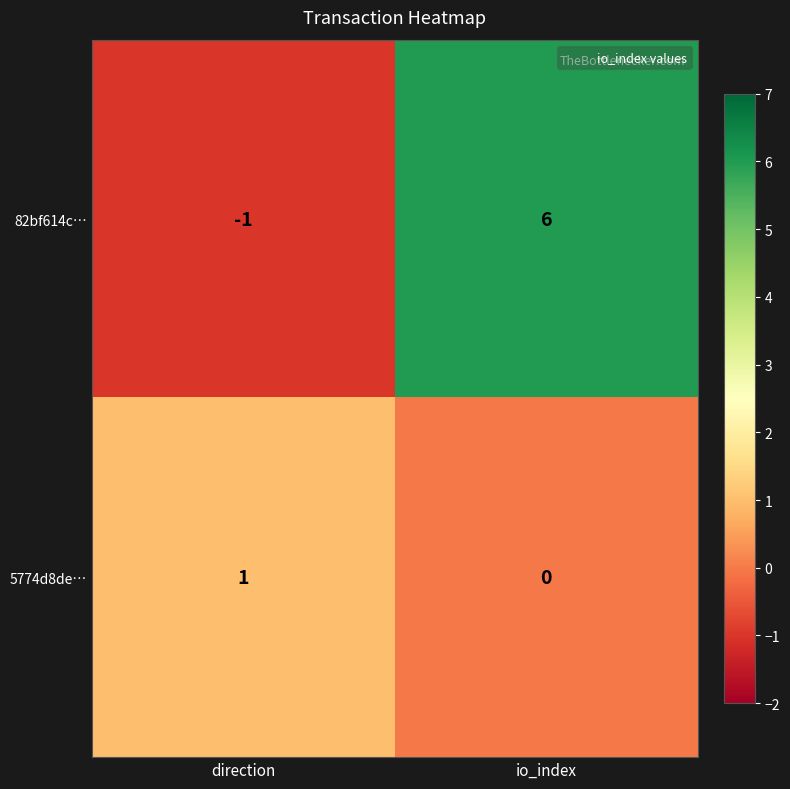

Which category has the lowest value in the 5774d8de… series?

io_index